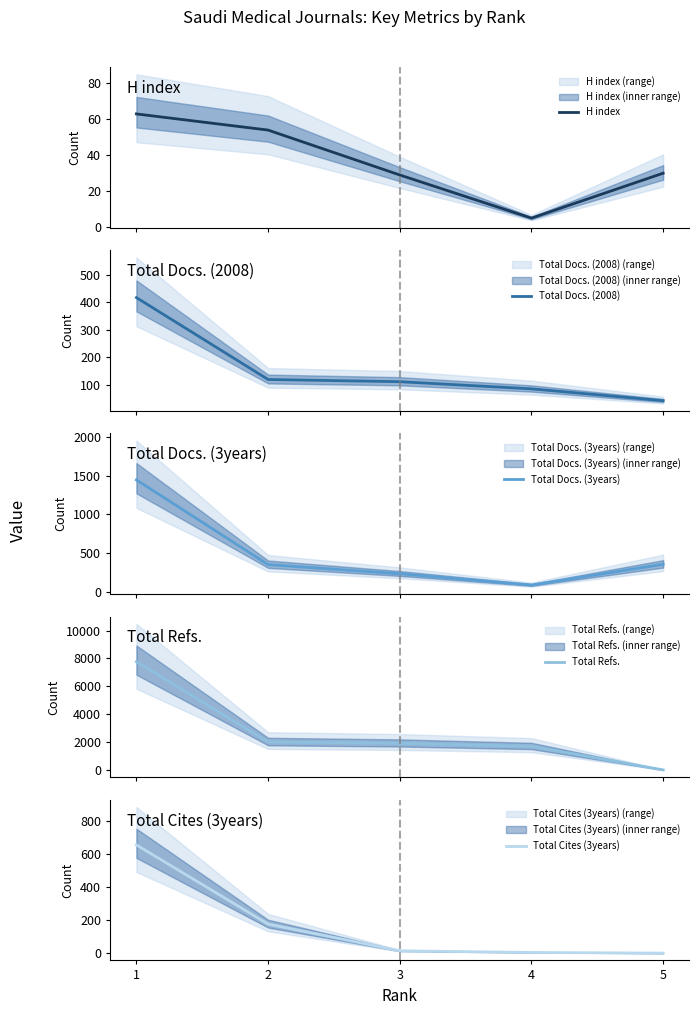

True or false: Total Refs. and Total Cites (3years) intersect in this chart.

False